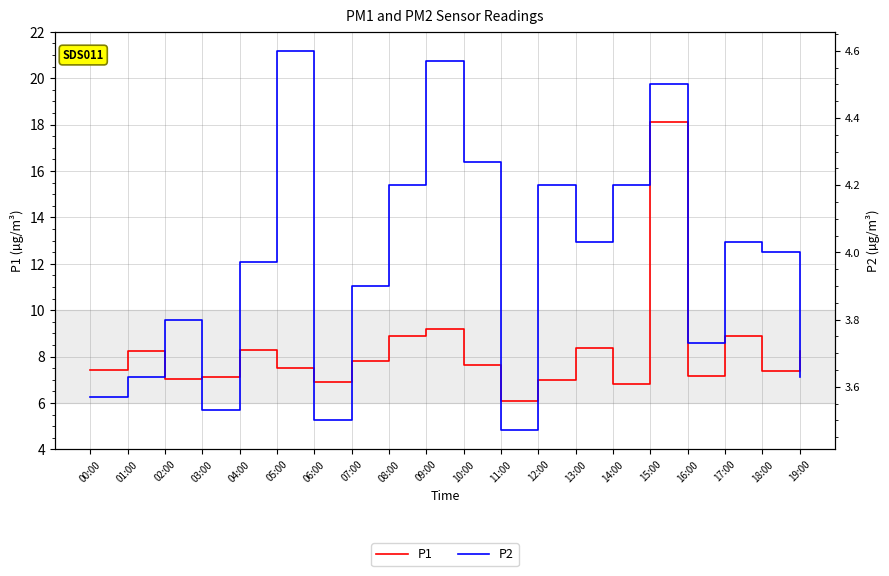

How many interior local peaks does the P1 series have?

6